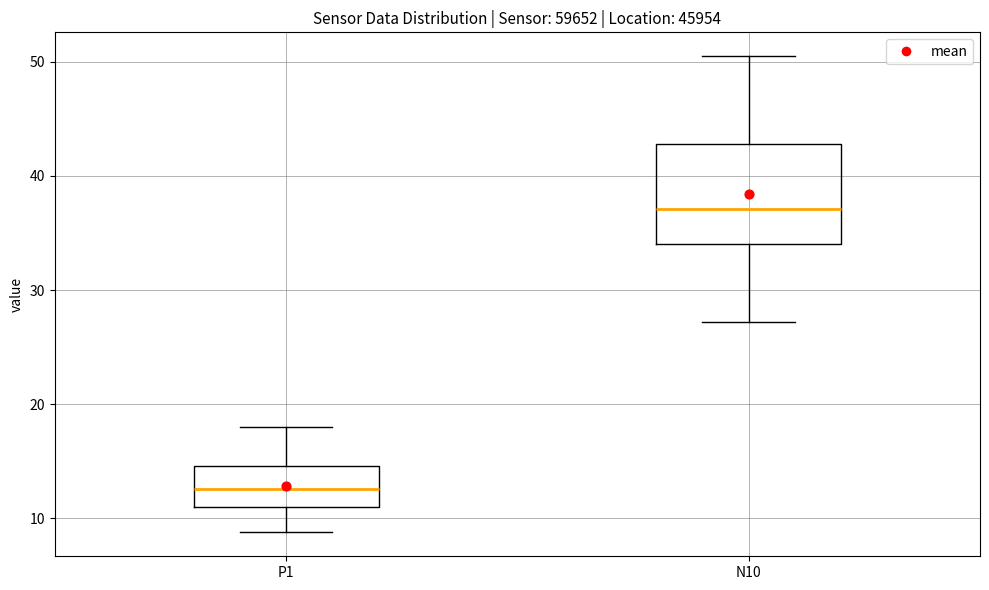

Which box is the tallest, from its lower edge to its upper edge?

N10